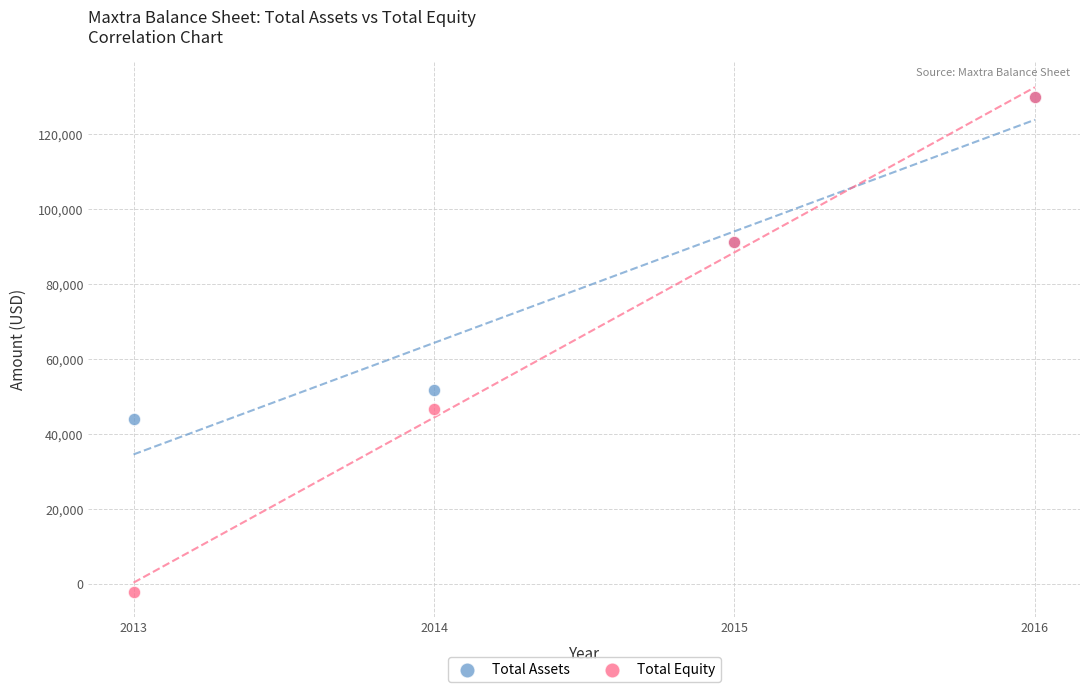

Which series reaches the minimum Y coordinate?

Total Equity